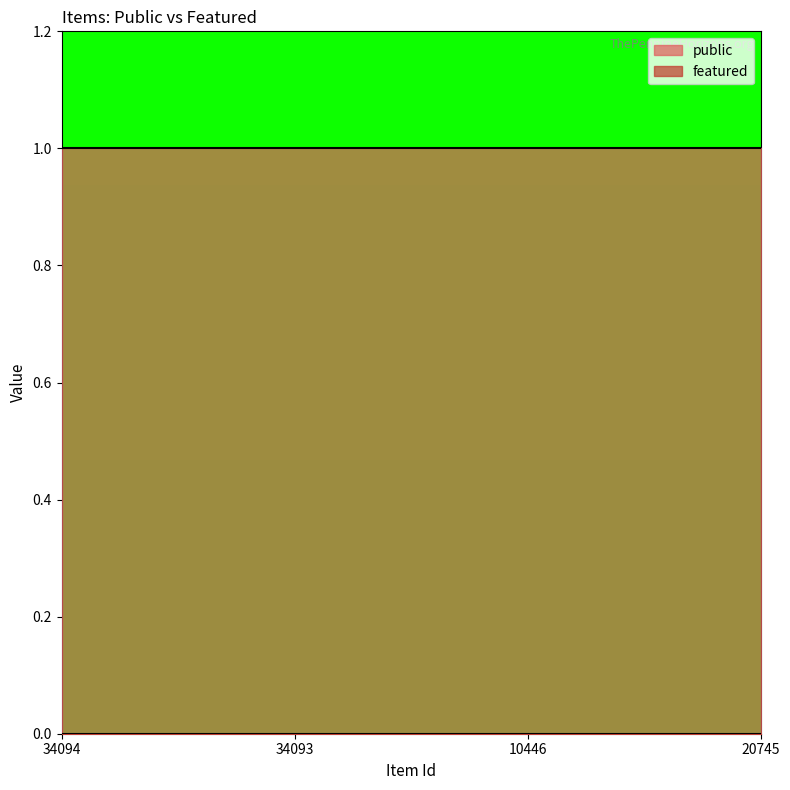

True or false: public and featured cross at least once.

False